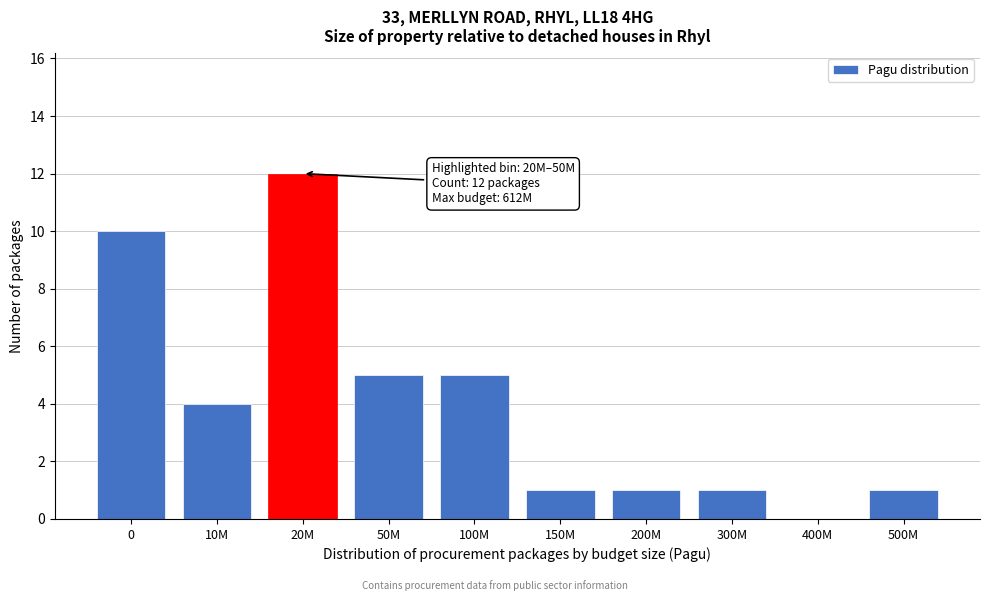

Reading left to right, what are all the values shown in this chart?

0=10	10M=4	20M=12	50M=5	100M=5	150M=1	200M=1	300M=1	400M=0	500M=1